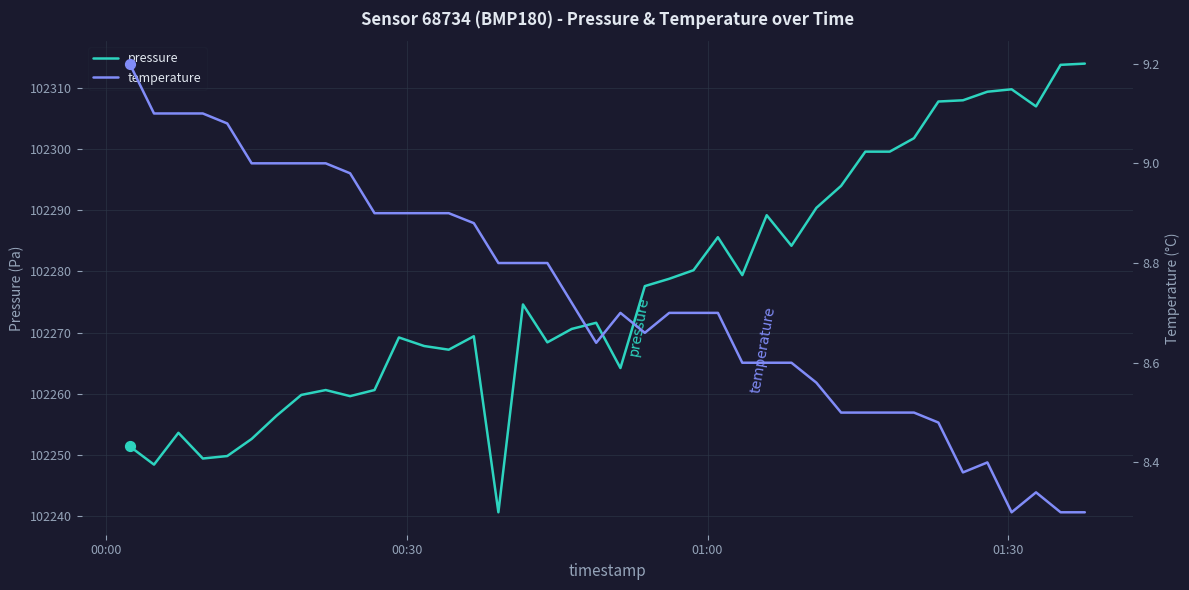

What are all the series names shown in the legend?

pressure, temperature